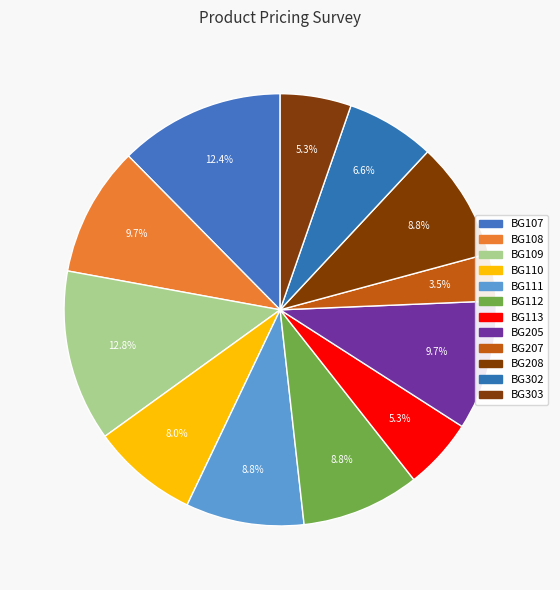

Does BG205 account for over 50% of the chart?

No